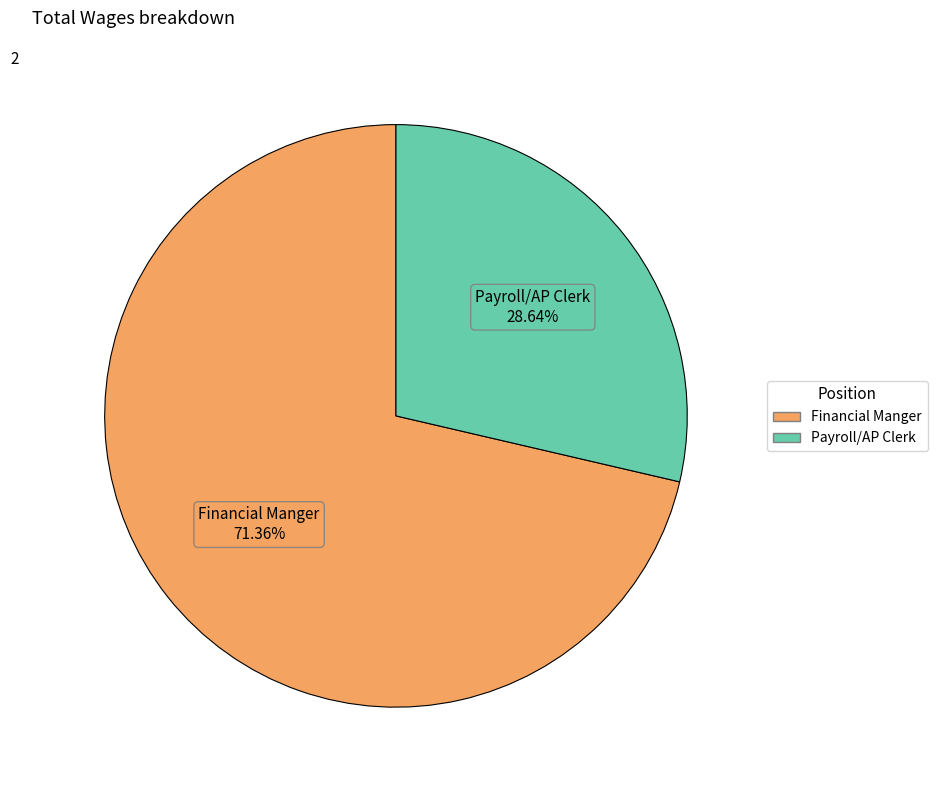

True or false: Payroll/AP Clerk accounts for 29% of the total.

True